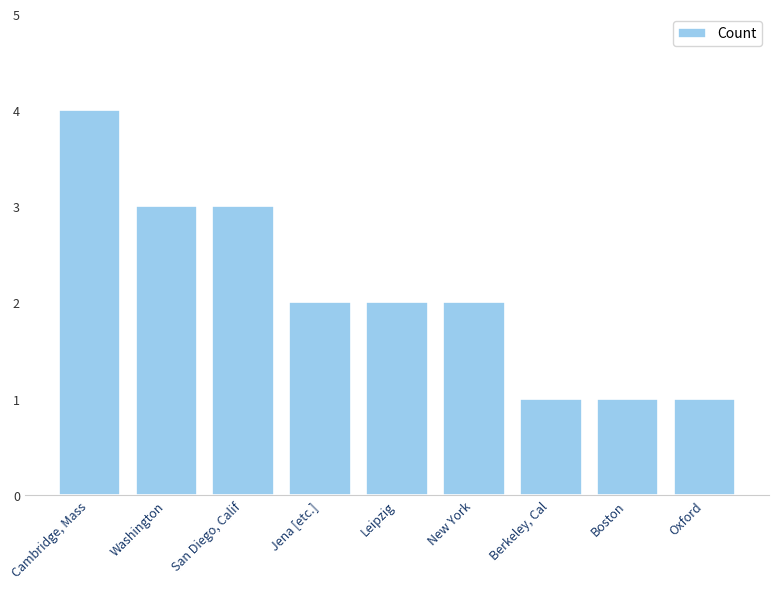

True or false: the data shows 3 at Jena [etc.].

False